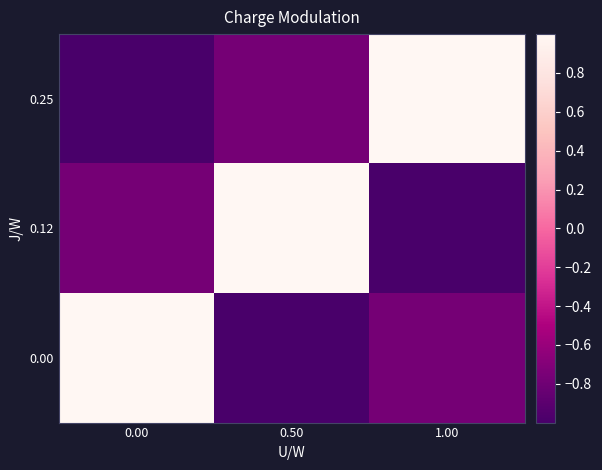

Which category has the highest value across all series?

1.00